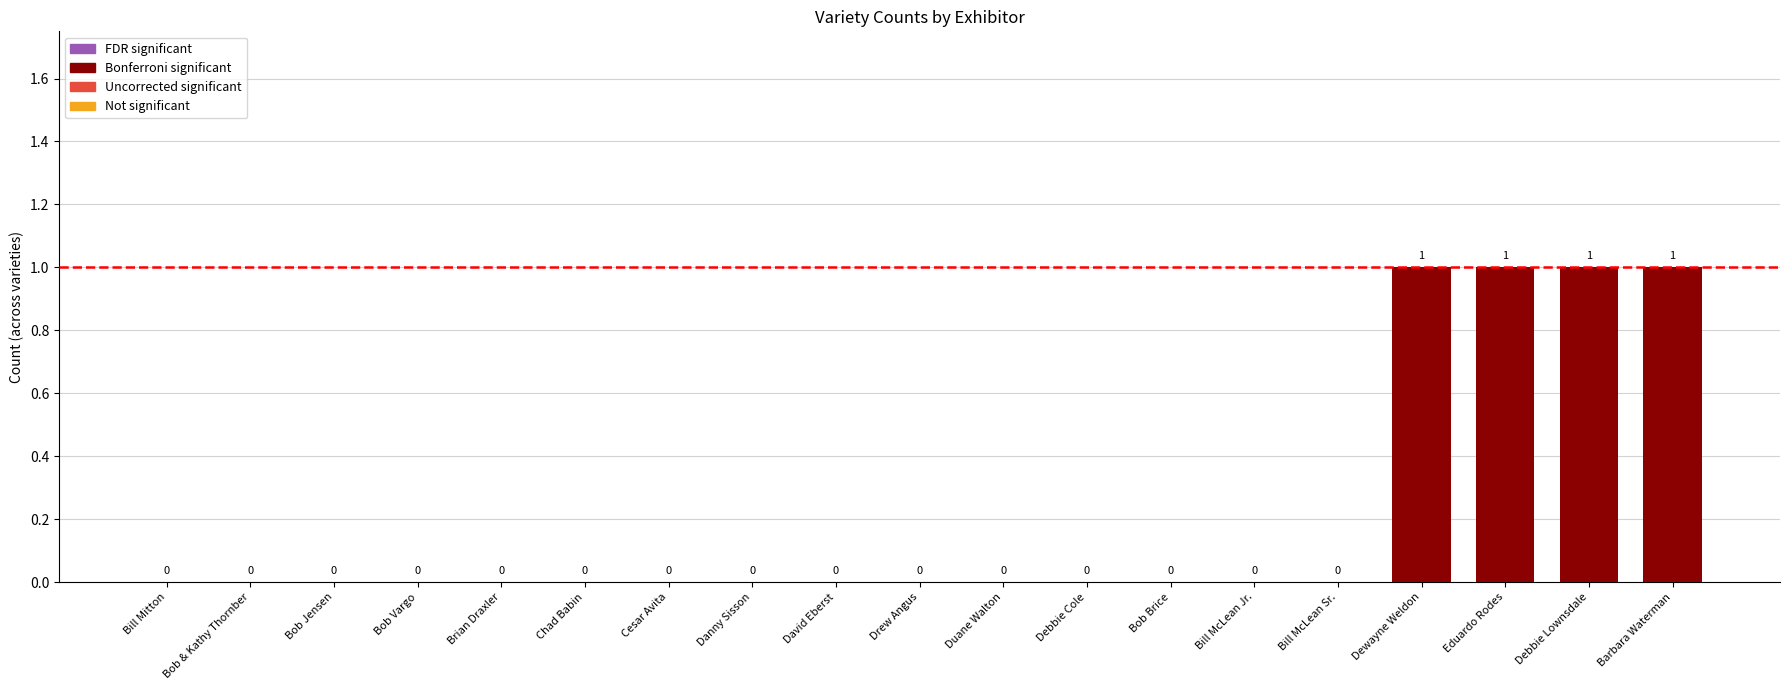

The chart shows a value of 1 at Barbara Waterman. True or false?

True